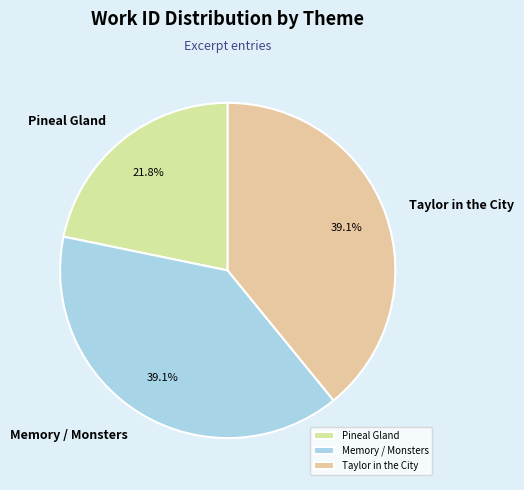

How many segments does this pie chart have?

3